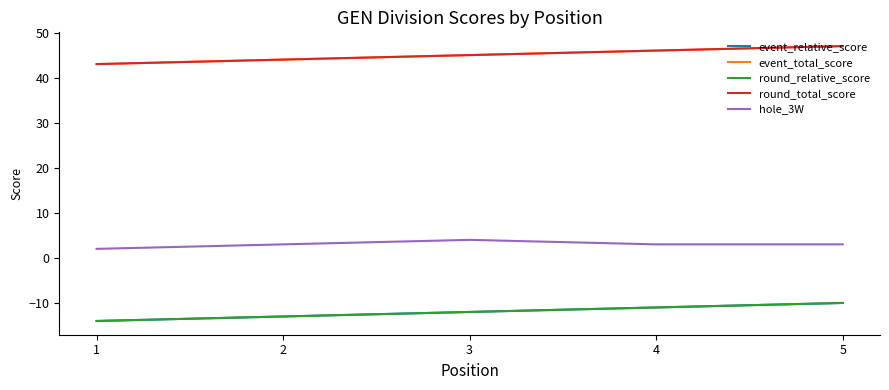

Is this an area chart (filled region under the line)?

No